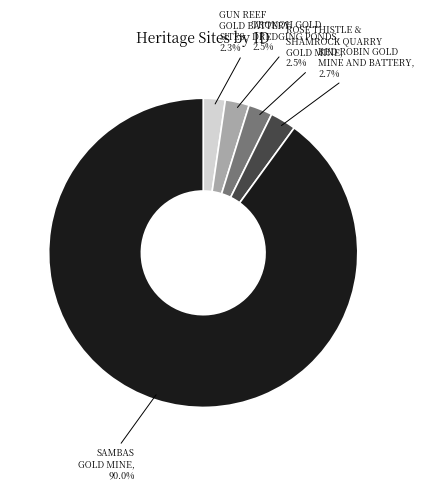

Is there a majority slice in this chart?

Yes